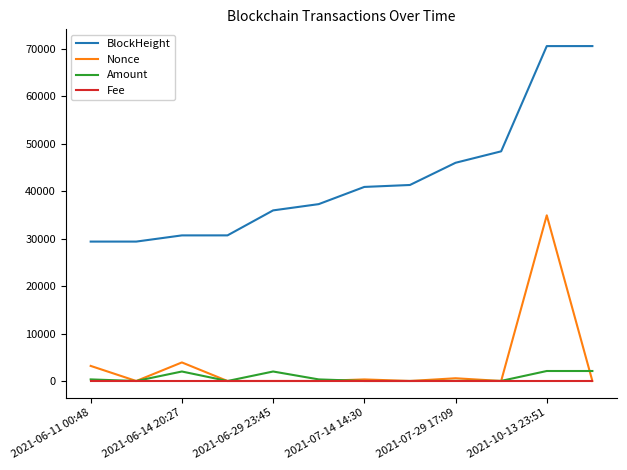

How many lines are shown in the chart?

4